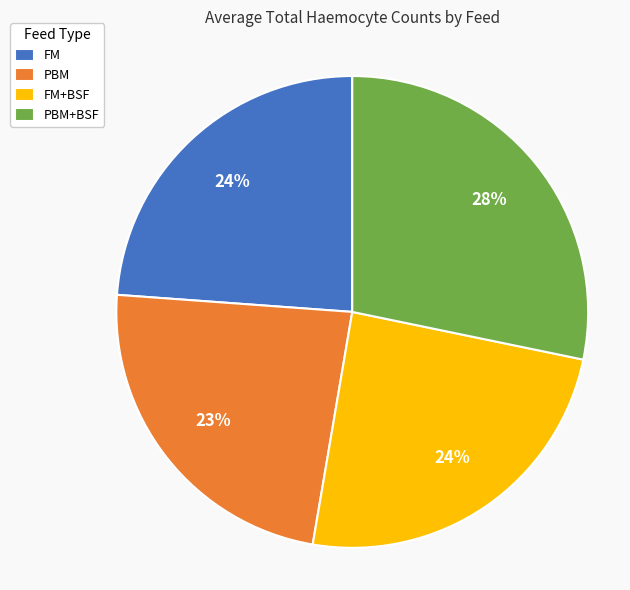

What is the ratio of the value at FM+BSF to the value at PBM?

1.0